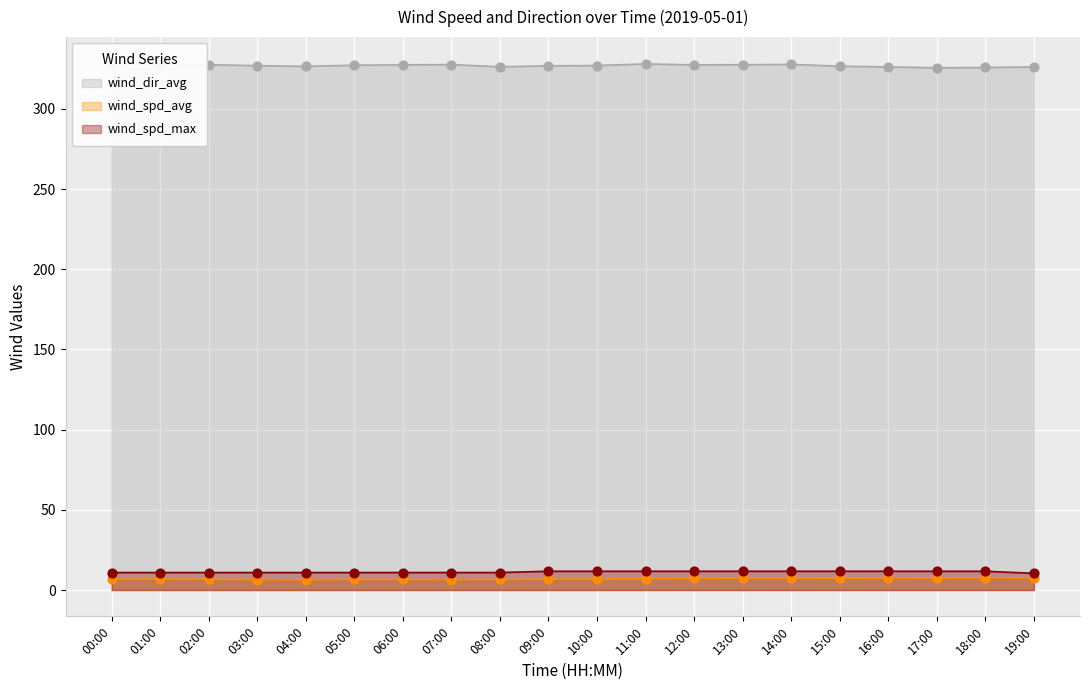

Which series reaches the minimum Y coordinate?

wind_spd_avg